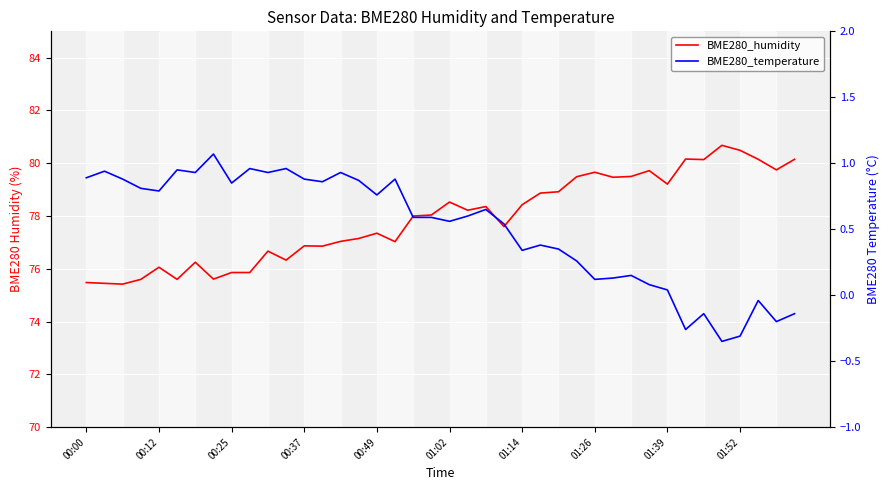

In BME280_temperature, how many points are higher than both neighbors (excluding endpoints)?

12